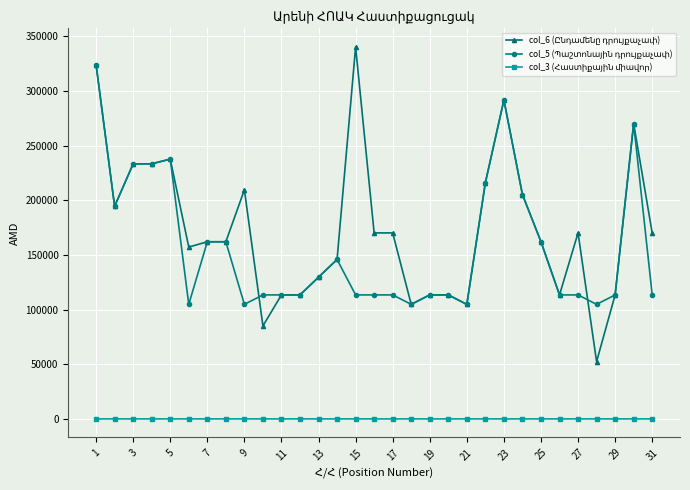

How many lines are shown in the chart?

3